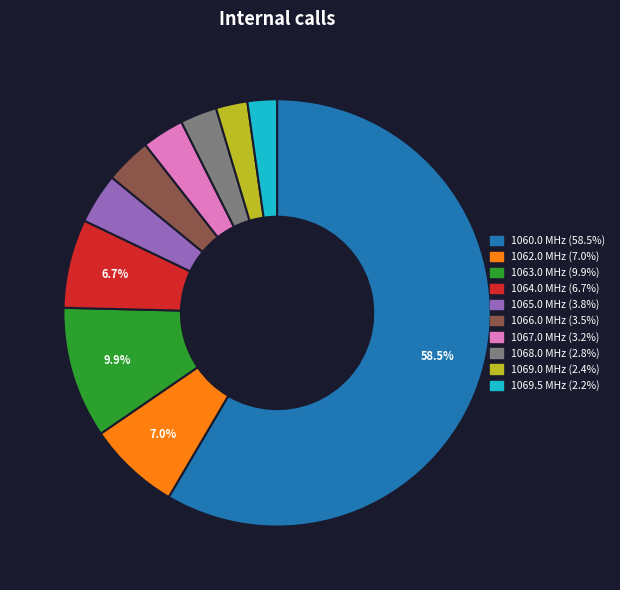

Does any single category account for the majority?

Yes